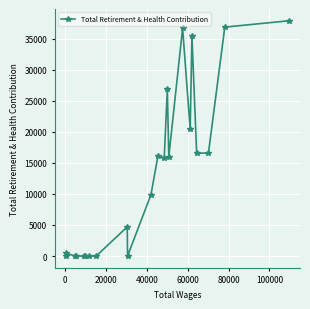

What is the difference between the maximum and minimum values?

37889